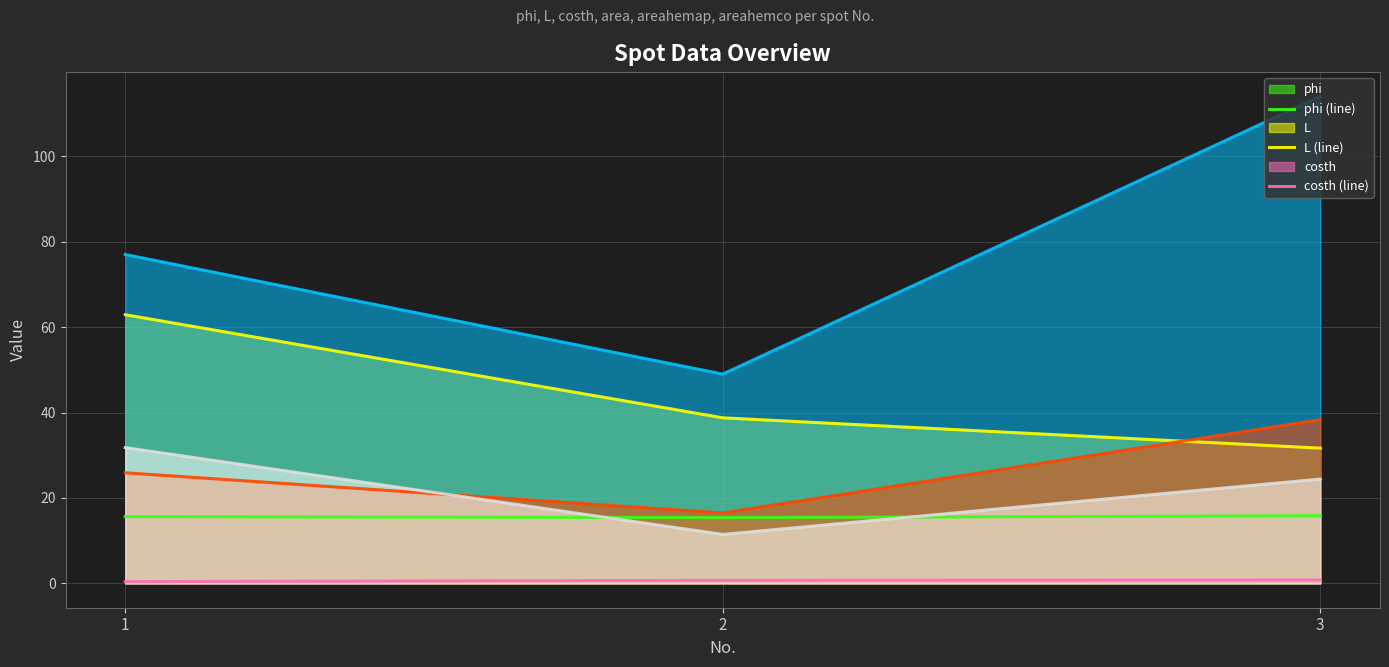

Reading left to right, extract all data points from this chart.

phi (line): 15.6	15.4	15.8
L (line): 62.9	38.8	31.7
costh (line): 0.4	0.7	0.8
area (line): 77.0	49.0	114.0
areahemap (line): 25.9	16.5	38.3
areahemco (line): 31.8	11.5	24.4